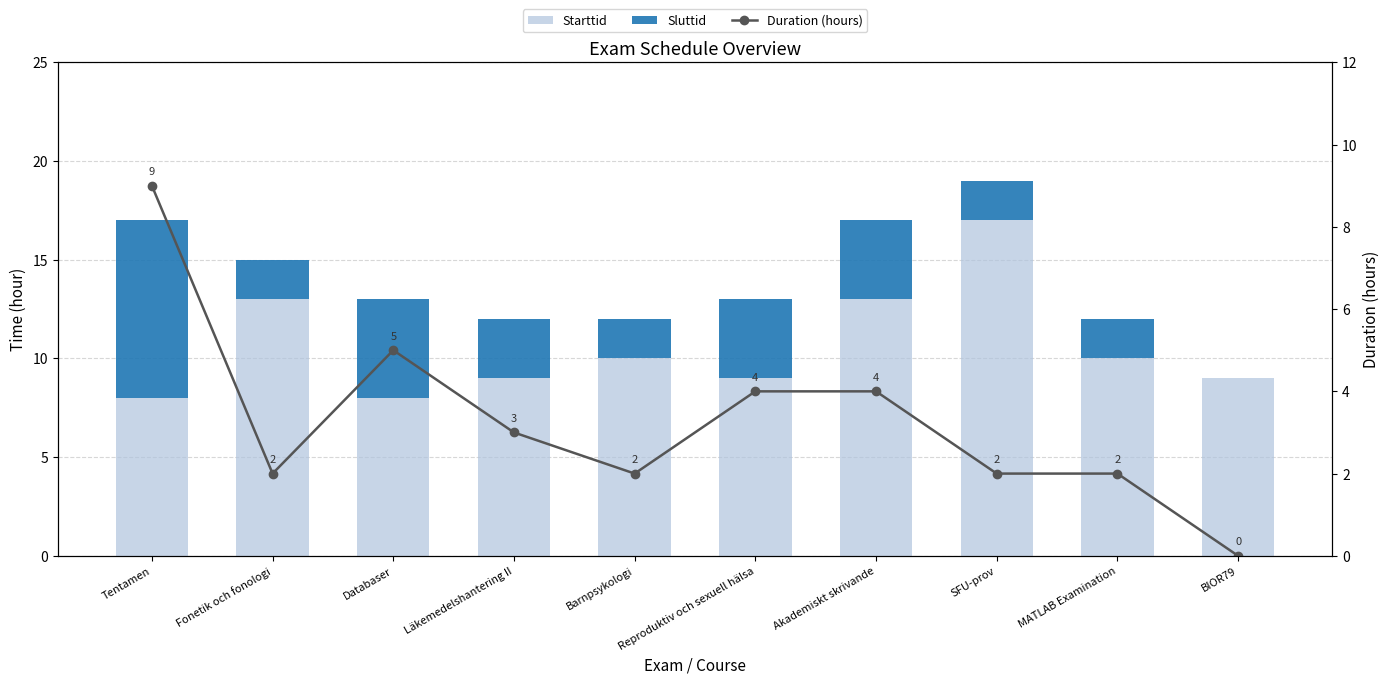

Which has a higher value, BIOR79 or Läkemedelshantering II?

BIOR79